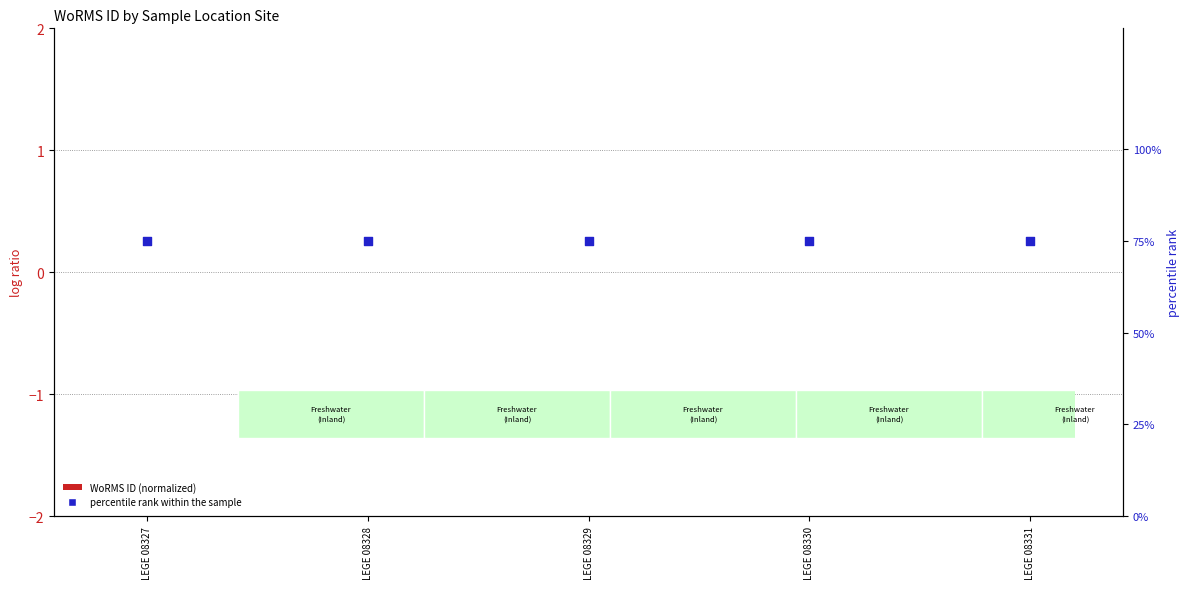

Which series reaches the minimum Y coordinate?

WoRMS ID (normalized)